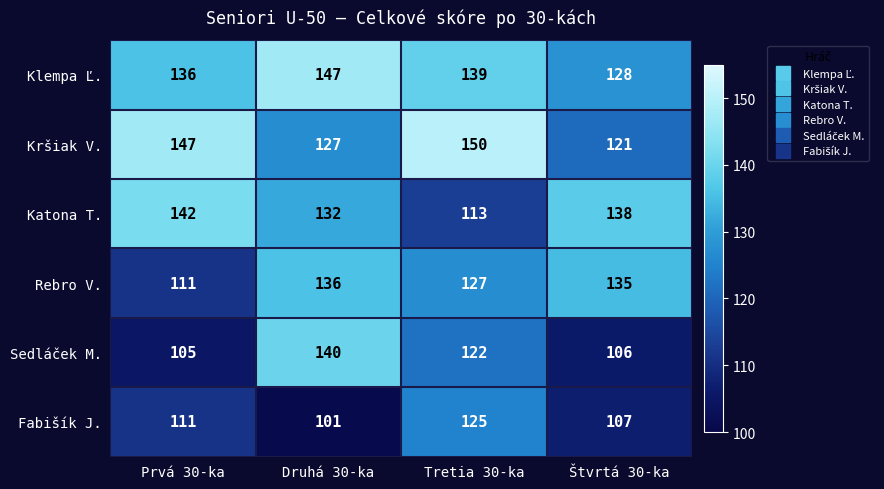

Is it true that Rebro V. equals 136 at Druhá 30-ka?

True